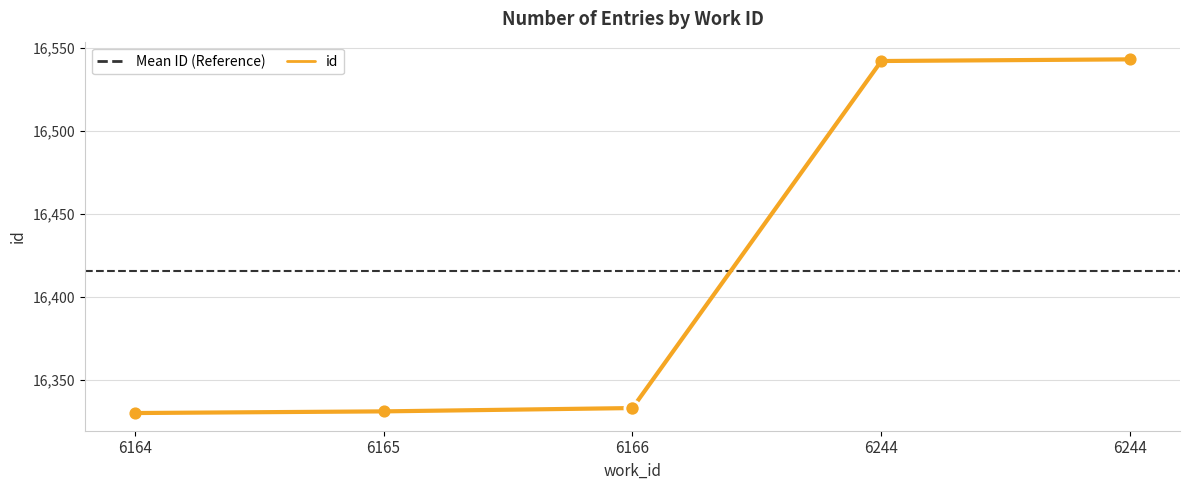

Which has a higher value, 6244 or 6244?

6244